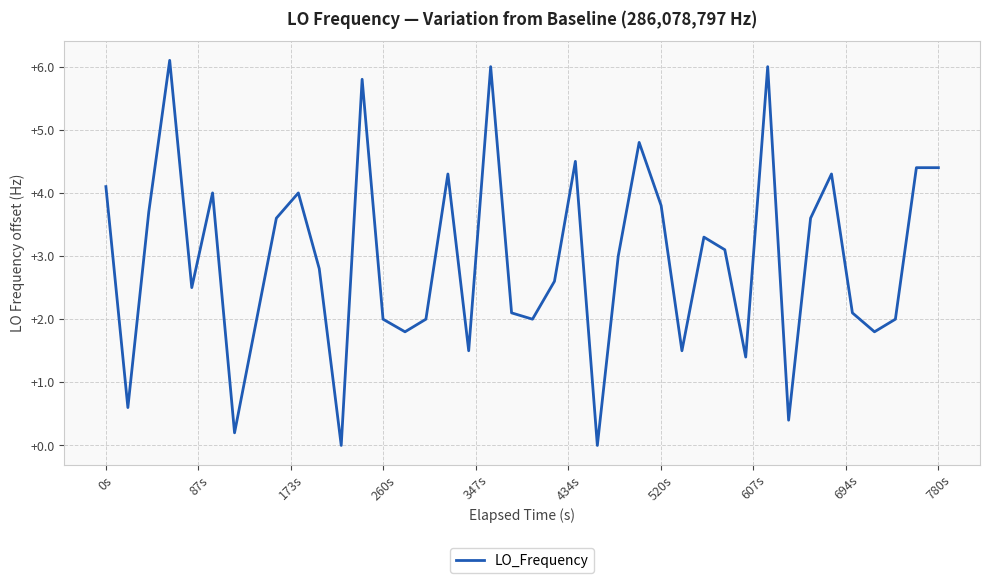

What is the greatest value displayed?

6.1